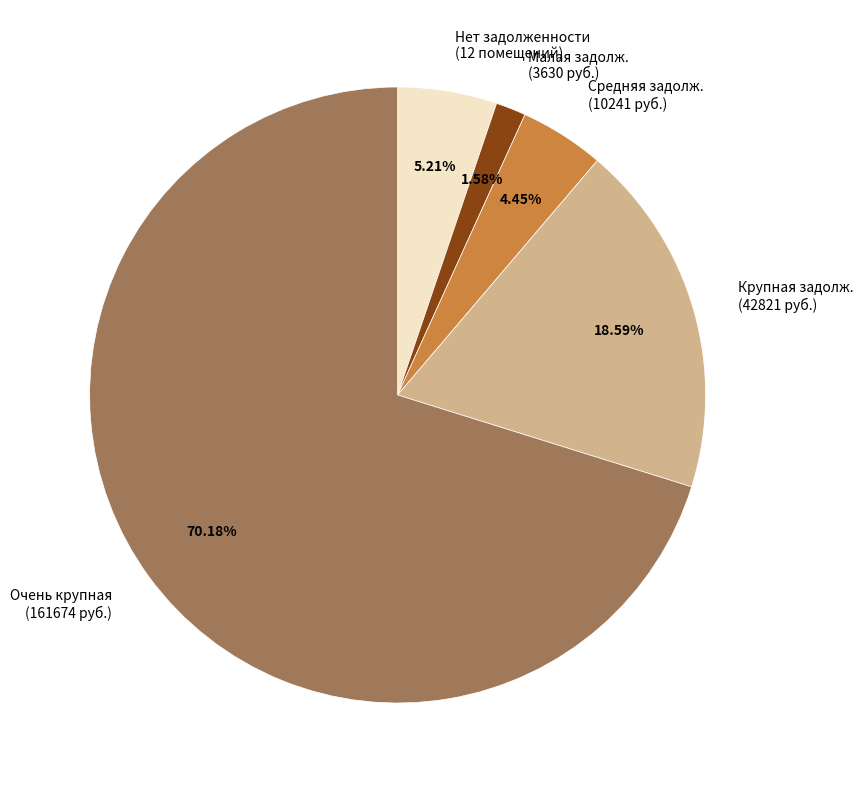

Which category accounts for the majority?

Очень крупная (161674 руб.)